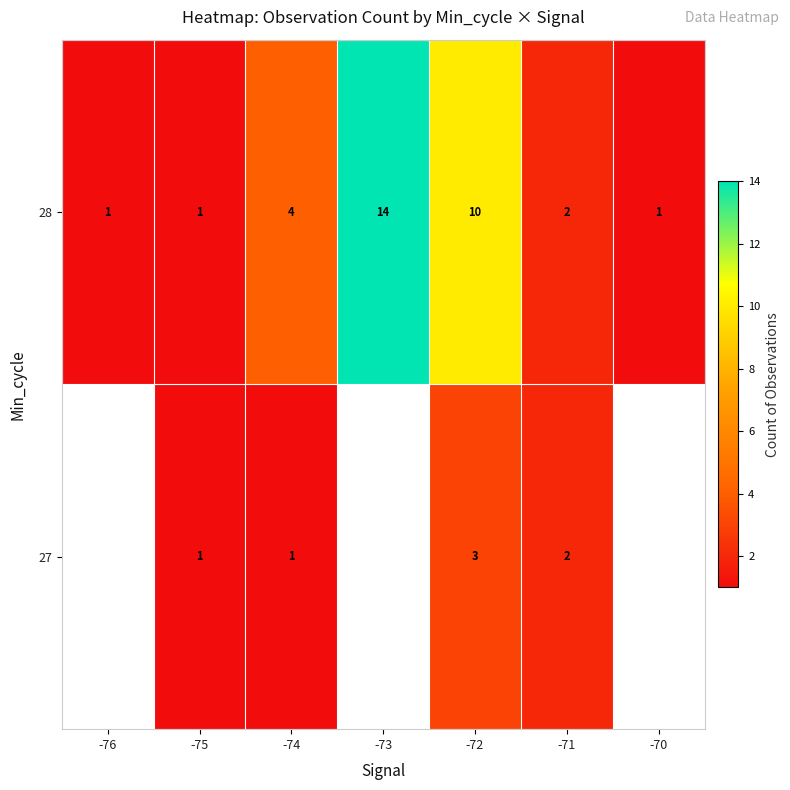

Which series changed the most between -72 and -71?

28